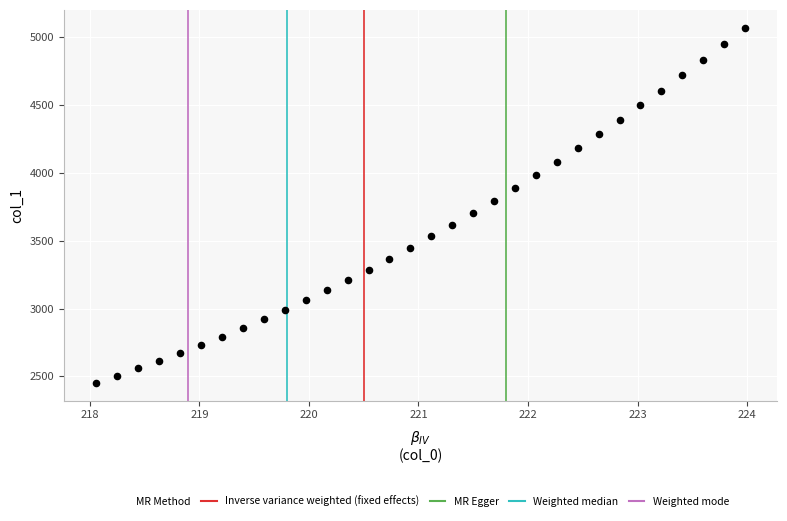

What is the range of X values (max minus min)?

5.9